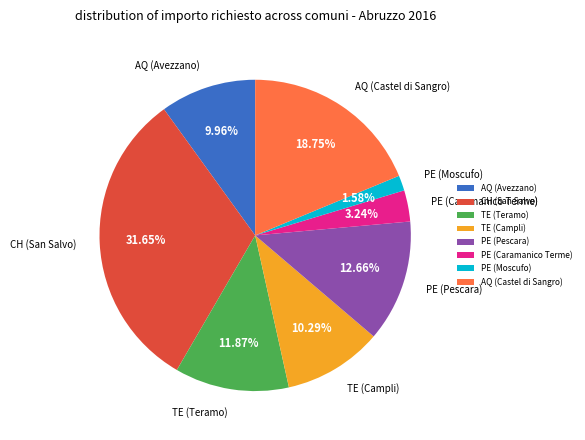

True or false: TE (Teramo) accounts for 25% of the total.

False